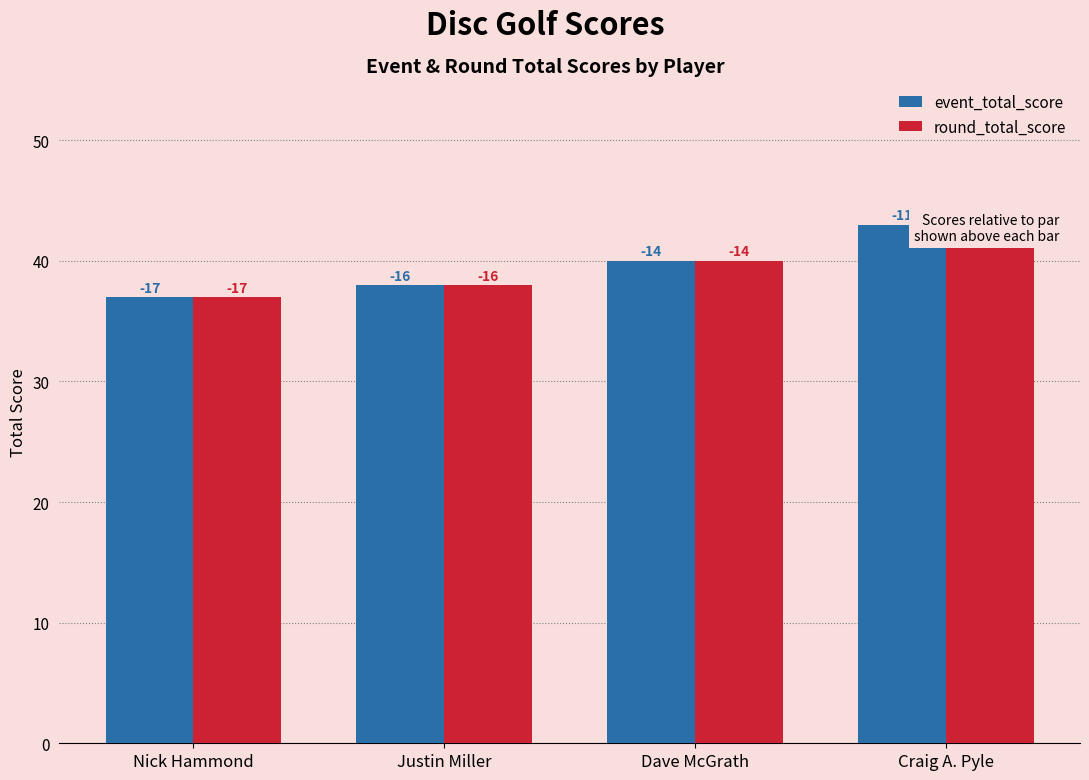

How many data points in round_total_score are less than 40?

2